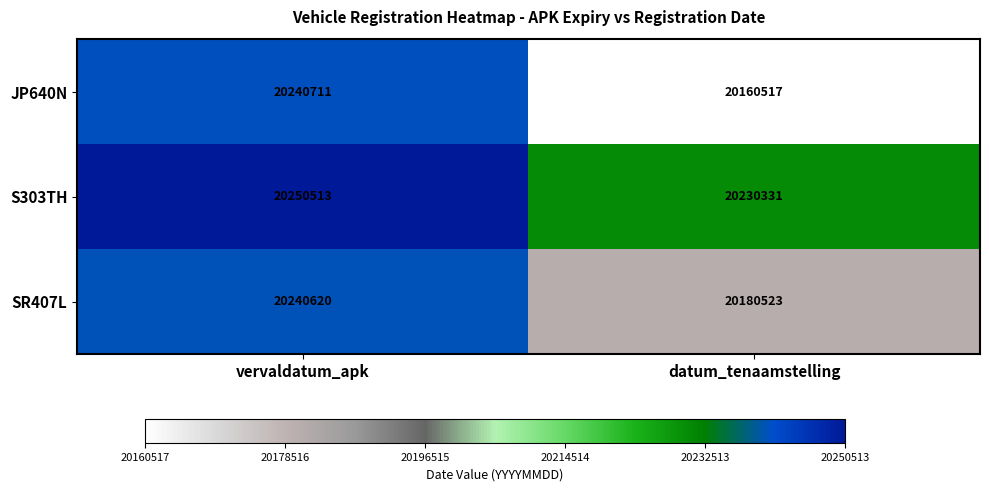

Which series has the largest total across all categories?

S303TH